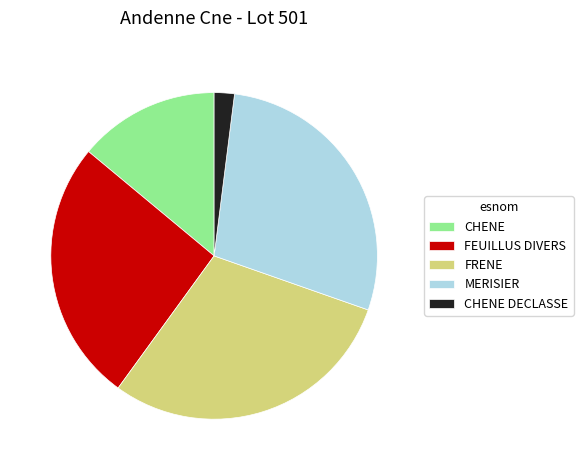

What is the ratio of the value at FEUILLUS DIVERS to the value at CHENE?

1.9